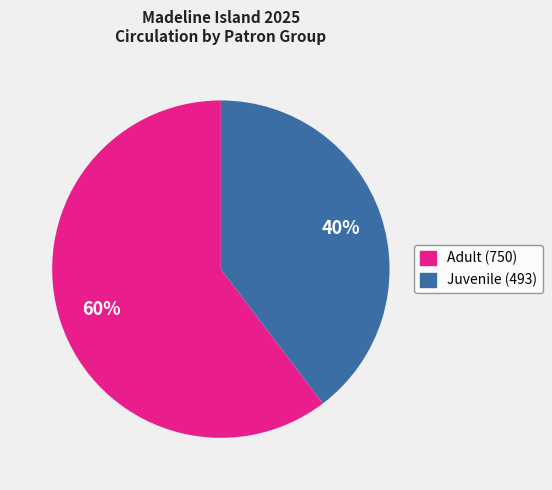

Does any single category account for the majority?

Yes